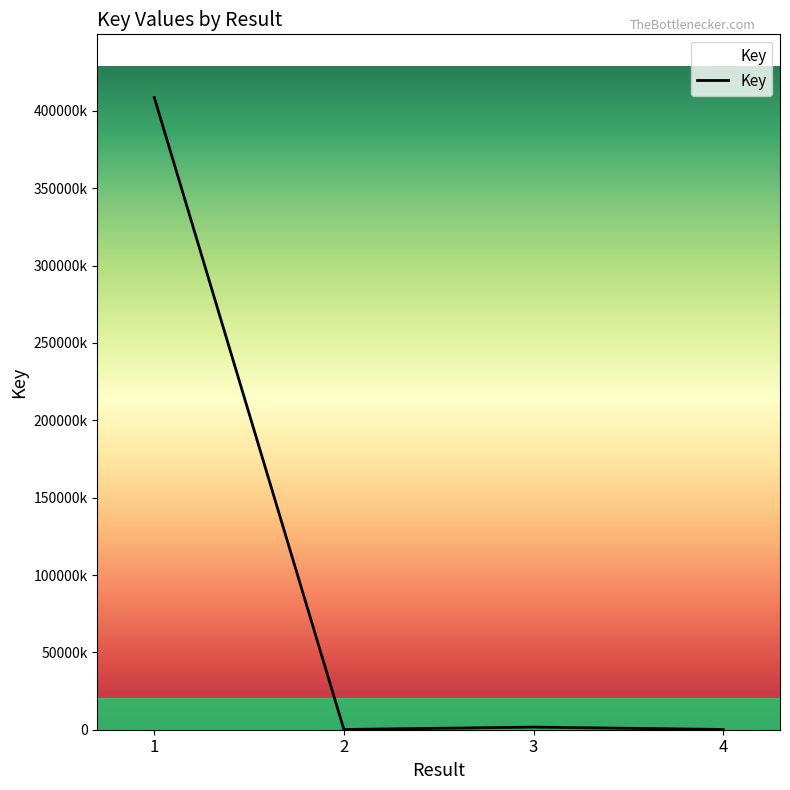

Is this an area chart (filled region under the line)?

Yes